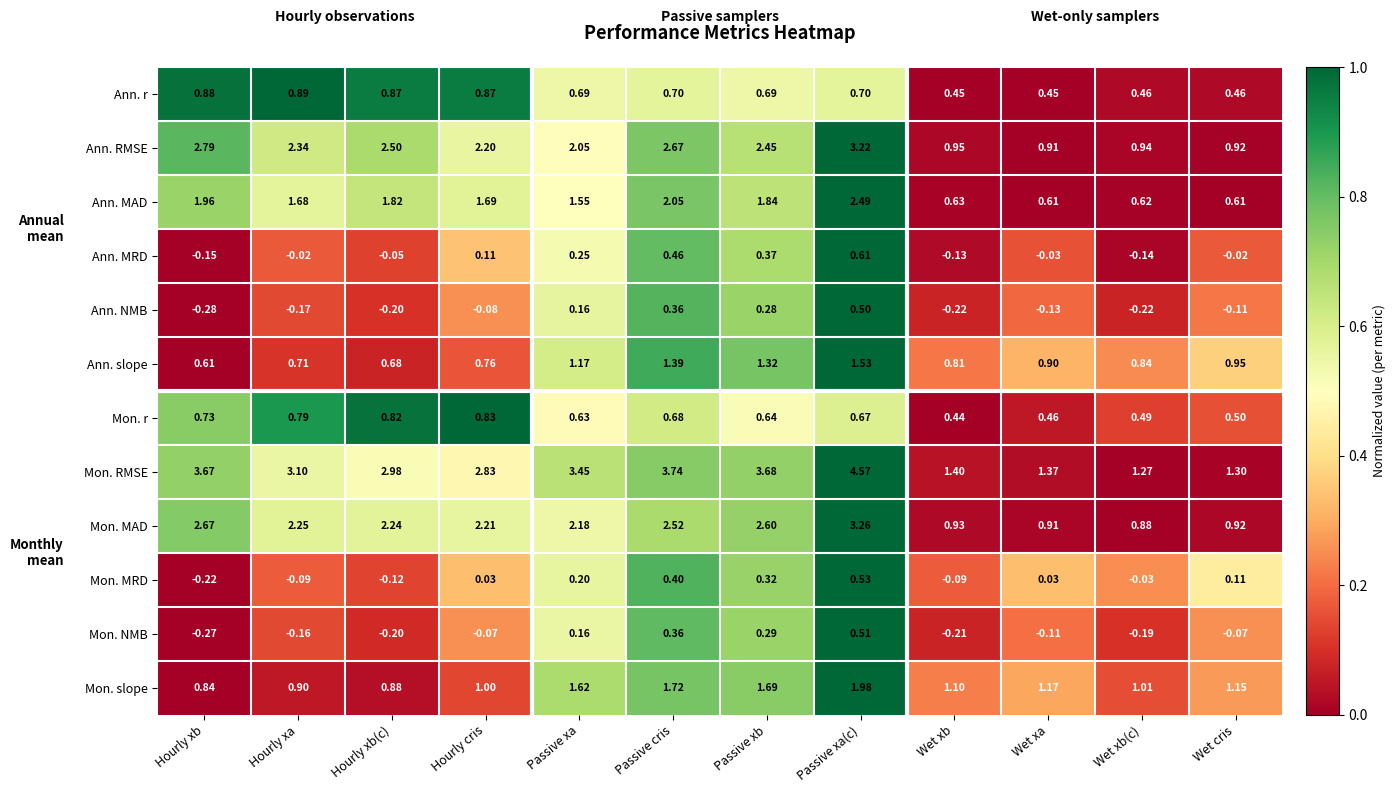

Which label corresponds to the largest value in the chart?

Passive xa(c)